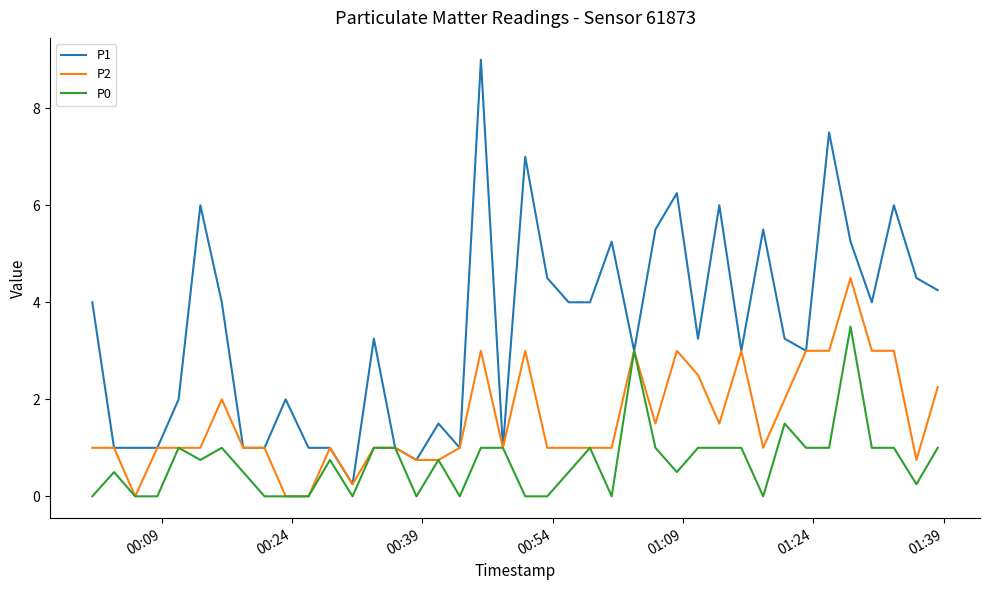

True or false: P2 has more than 0 interior local peaks.

True